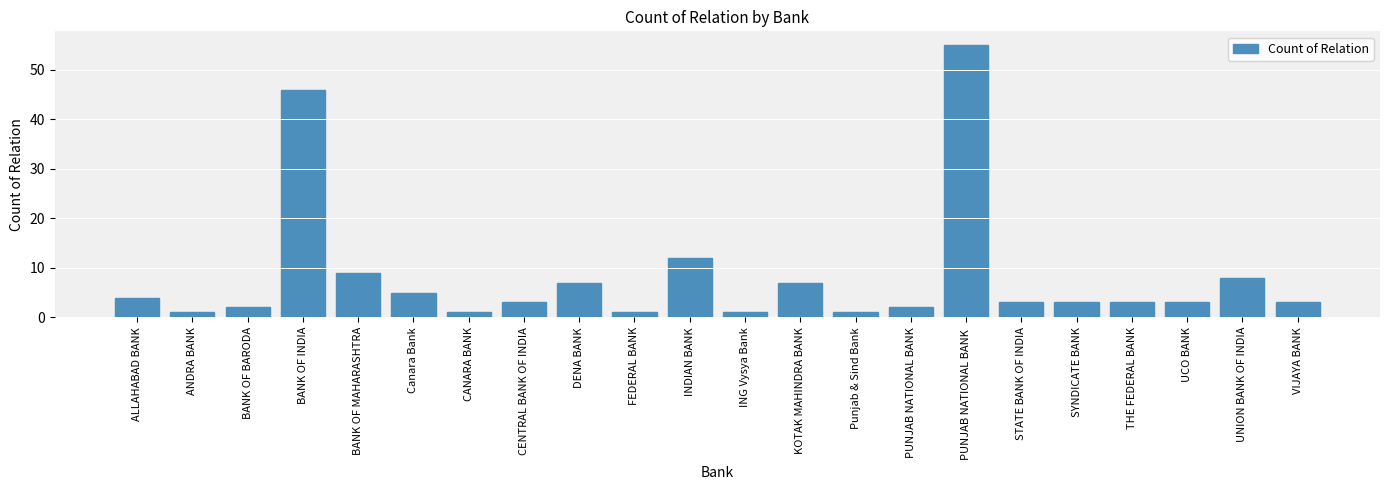

Reading right to left, list all the values displayed in this chart.

VIJAYA BANK=3	UNION BANK OF INDIA=8	UCO BANK=3	THE FEDERAL BANK=3	SYNDICATE BANK=3	STATE BANK OF INDIA=3	PUNJAB NATIONAL BANK =55	PUNJAB NATIONAL BANK=2	Punjab & Sind Bank=1	KOTAK MAHINDRA BANK=7	ING Vysya Bank=1	INDIAN BANK=12	FEDERAL BANK=1	DENA BANK=7	CENTRAL BANK OF INDIA=3	CANARA BANK=1	Canara Bank=5	BANK OF MAHARASHTRA=9	BANK OF INDIA=46	BANK OF BARODA=2	ANDRA BANK=1	ALLAHABAD BANK=4